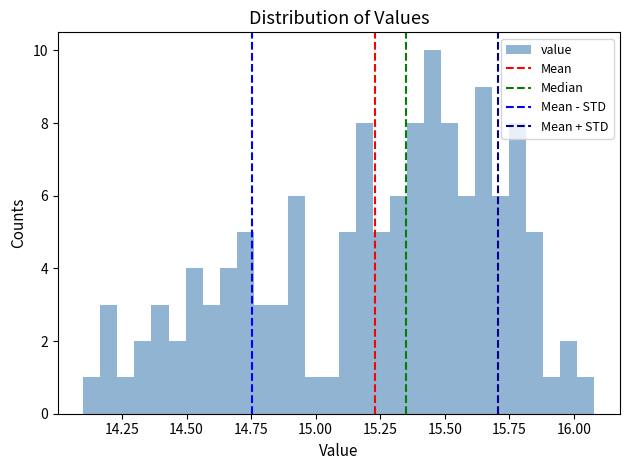

Read against the x-axis, roughly where is the centre of the tallest bar?

15.45